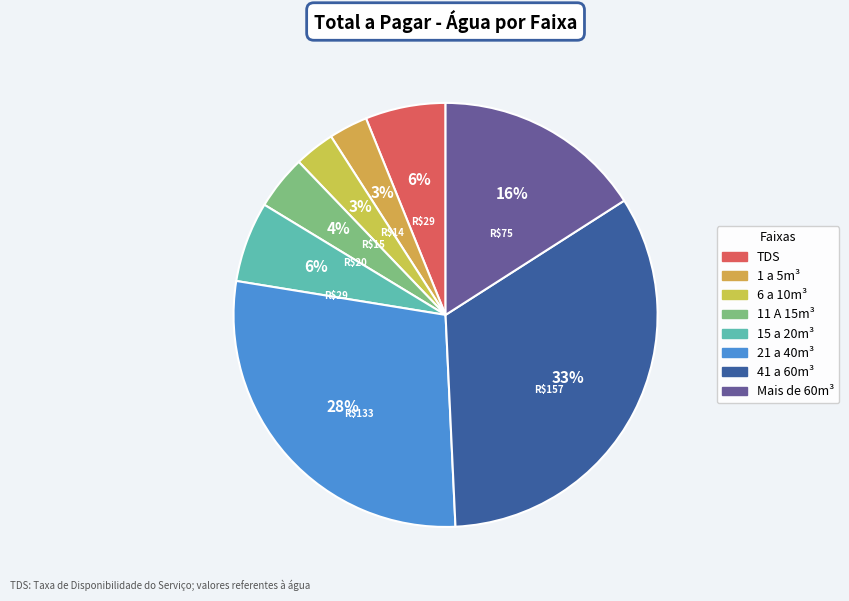

Which category has the smallest portion of the pie?

1 a 5m³